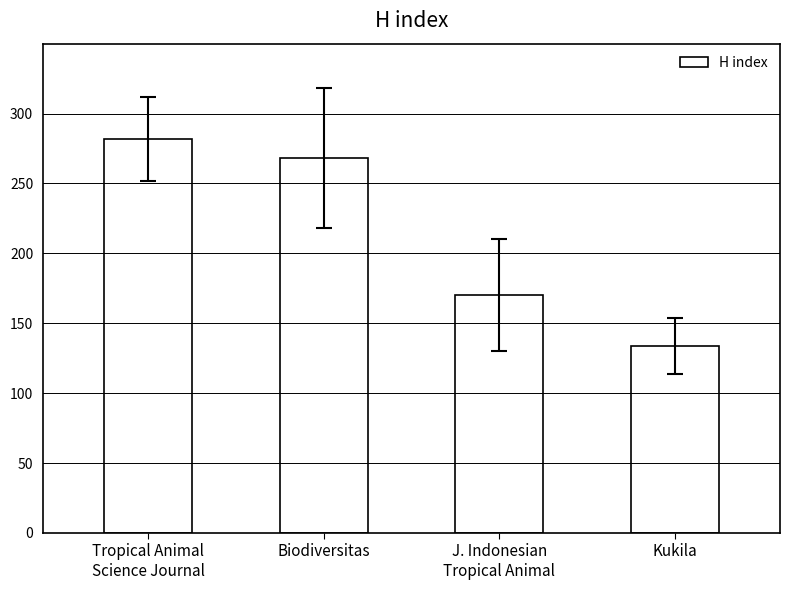

What is the change in value from J. Indonesian
Tropical Animal to Kukila?

-36